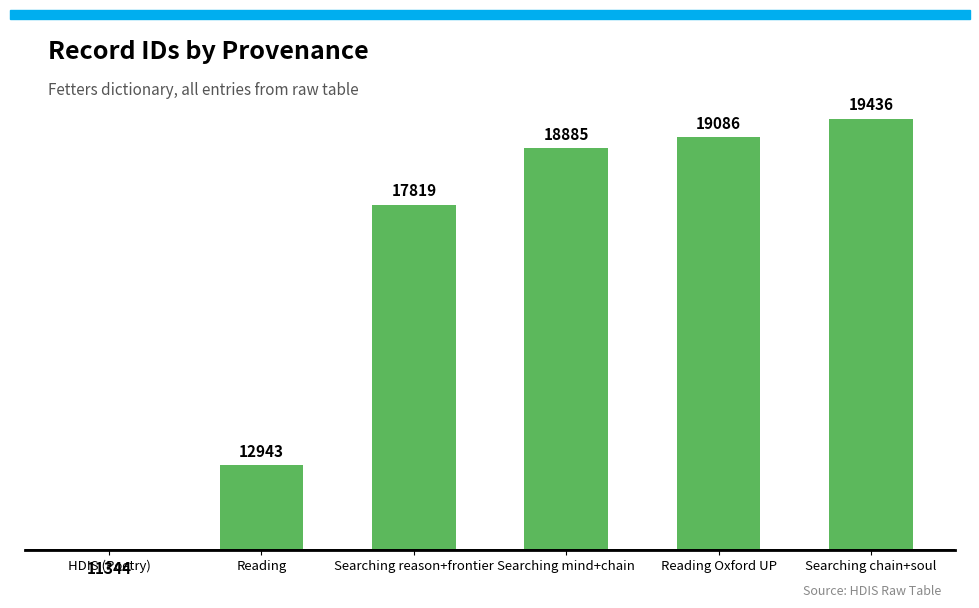

True or false: the data shows -4798 at HDIS (Poetry).

False